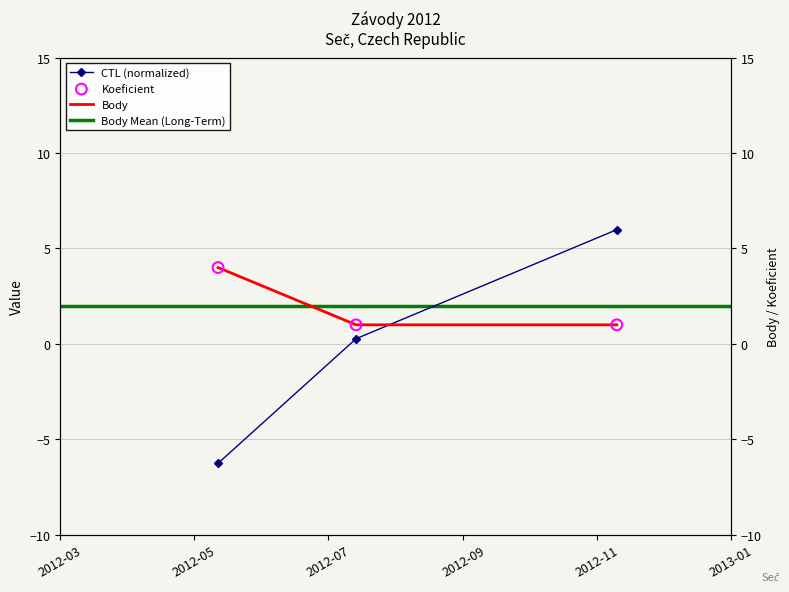

Which series has the largest total across all categories?

Koeficient